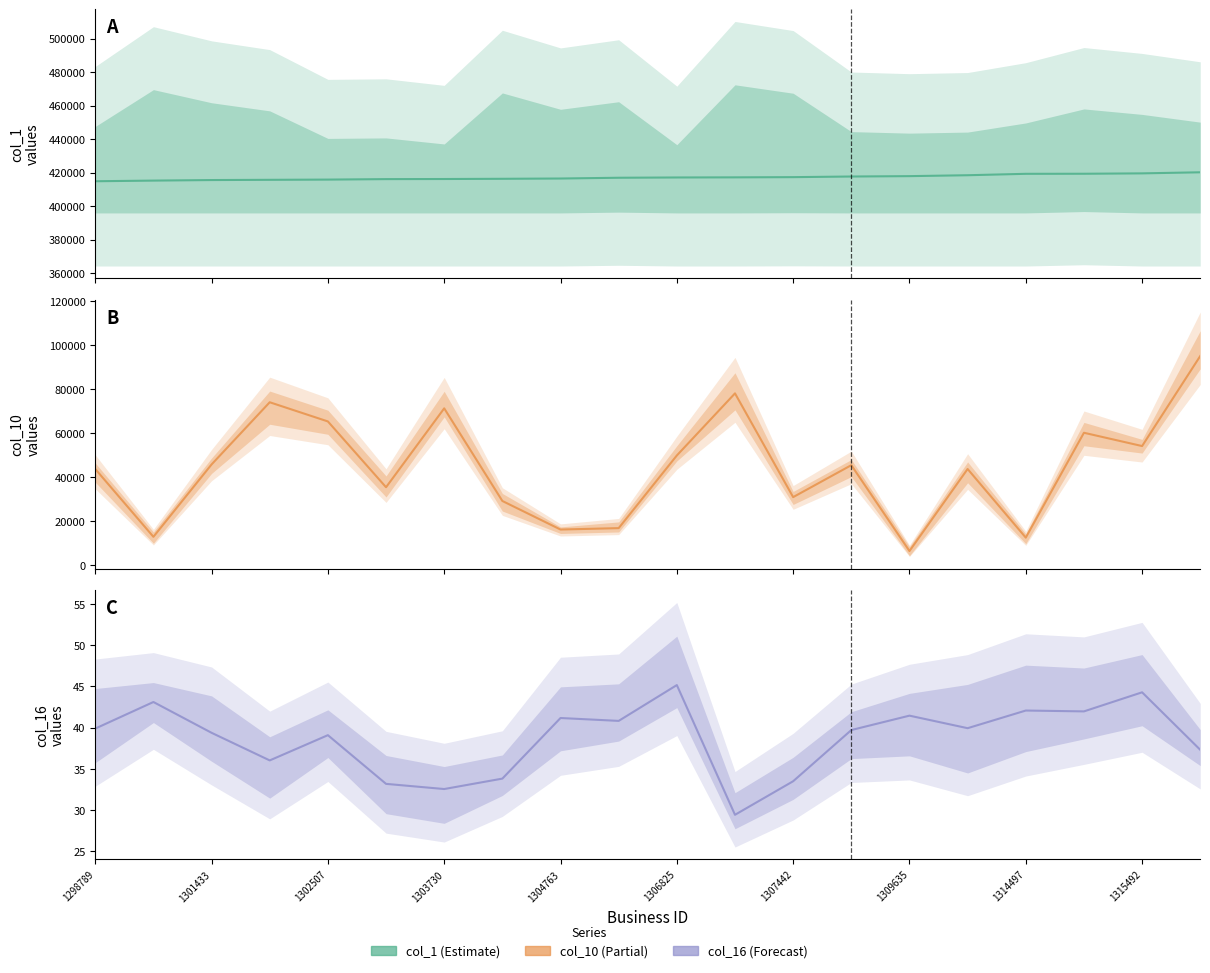

What is the maximum value for col_1?

420222.0